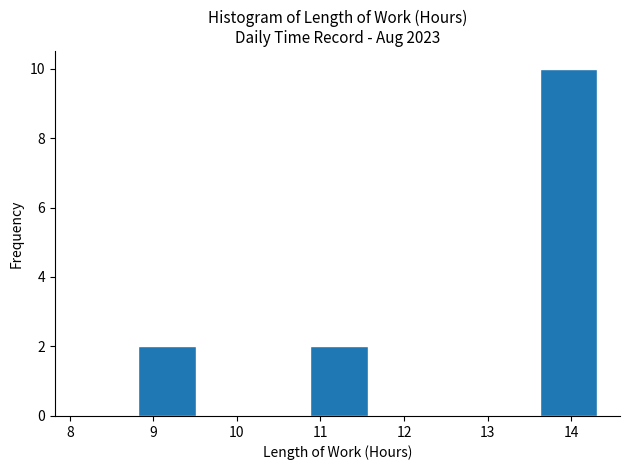

Over which range of the x-axis is the bar tallest?

13.6 to 14.3